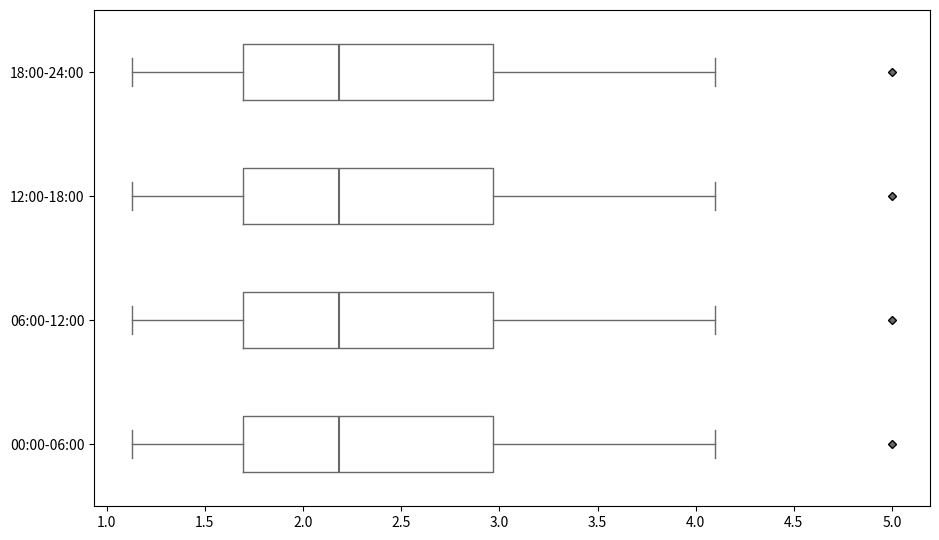

Reading bottom to top, read every box against the x-axis: the position of its median line, the range the box covers, and the ends of its whiskers. The values are not printed on the chart, so give them approximately, as read against the axis.

00:00-06:00: median 2.20, box 1.70 to 2.95, whiskers 1.15 to 4.10
06:00-12:00: median 2.20, box 1.70 to 2.95, whiskers 1.15 to 4.10
12:00-18:00: median 2.20, box 1.70 to 2.95, whiskers 1.15 to 4.10
18:00-24:00: median 2.20, box 1.70 to 2.95, whiskers 1.15 to 4.10